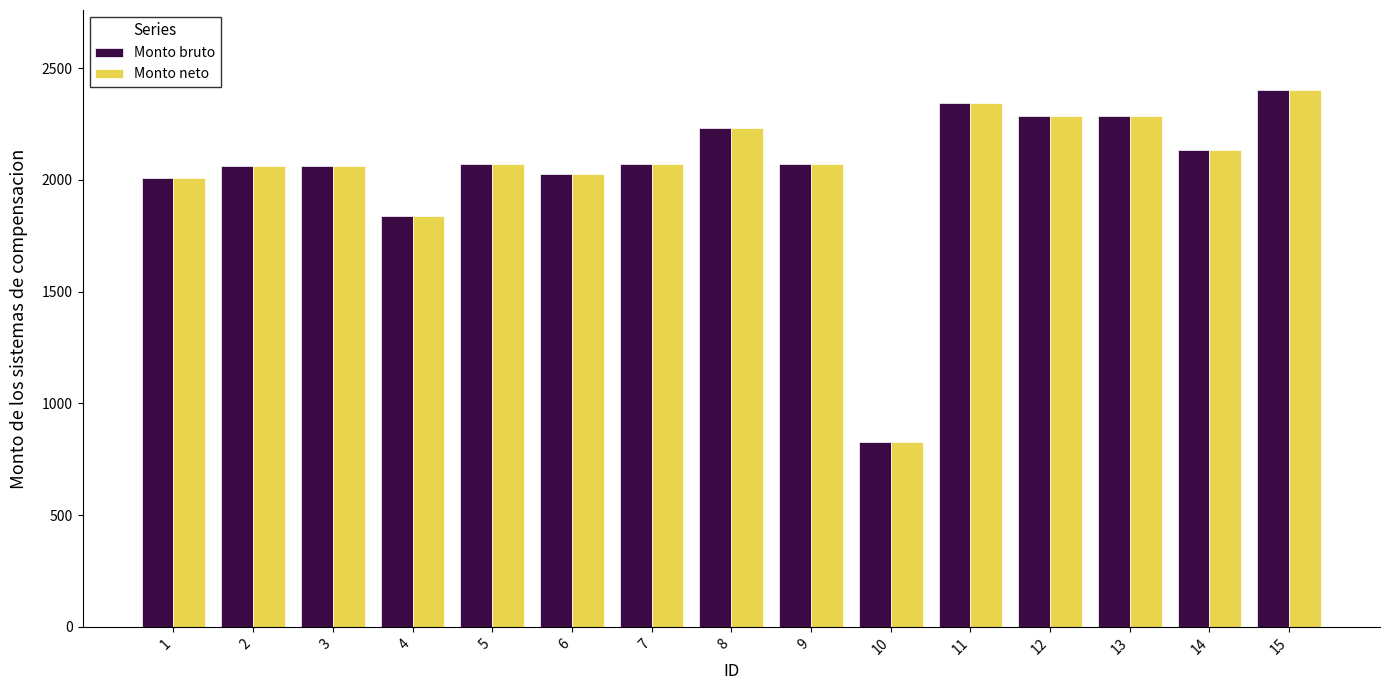

What is the value of the Monto neto bar at the 2nd from the left?

2060